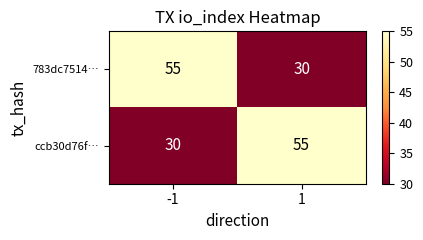

What is the maximum value for ccb30d76f…?

55